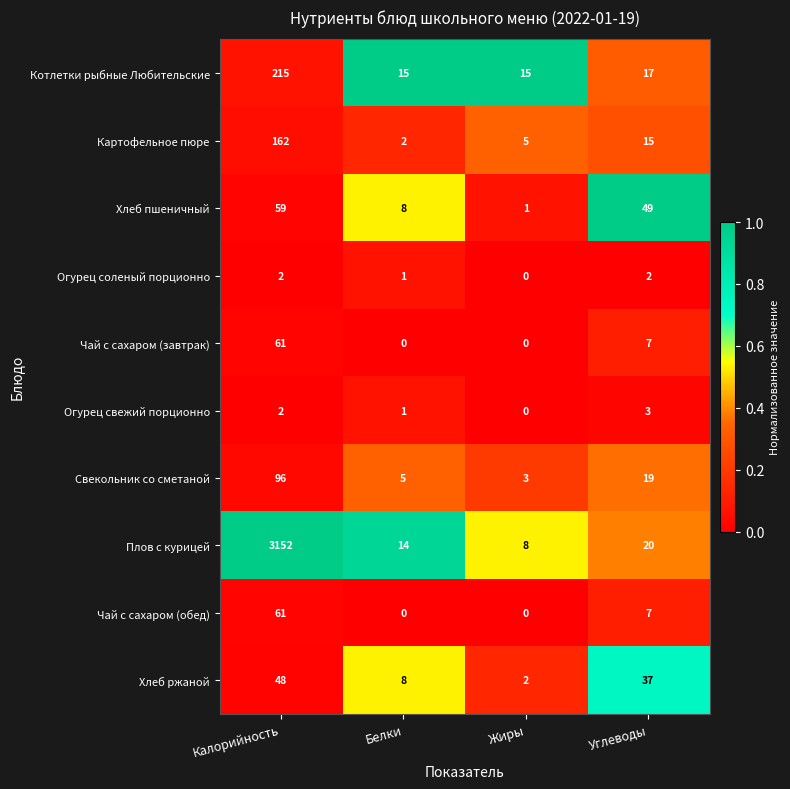

What is the sum of all Огурец свежий порционно values?

6